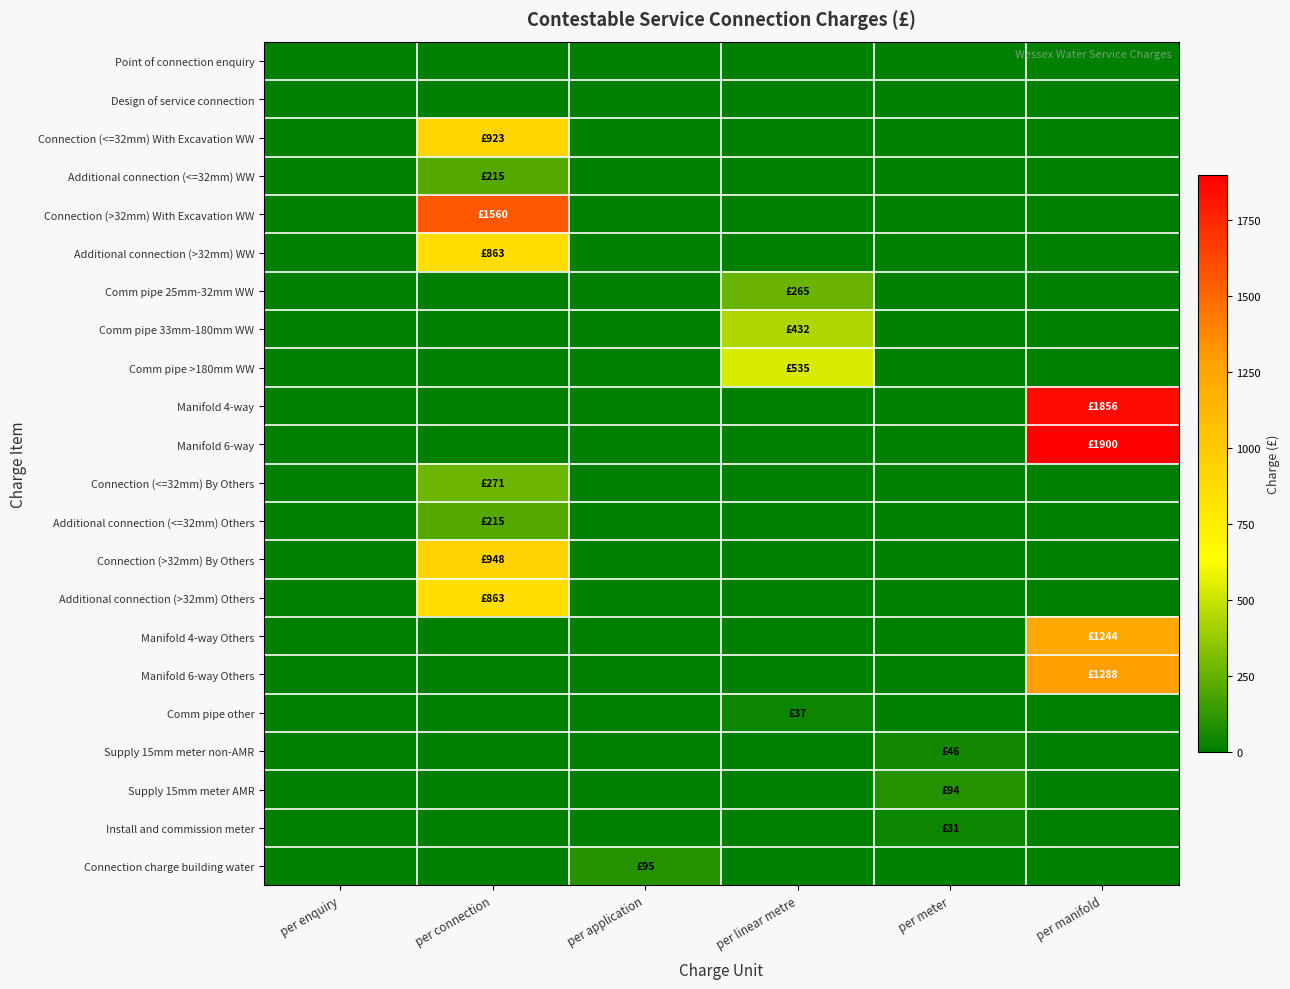

Which category has the lowest value across all series?

per enquiry